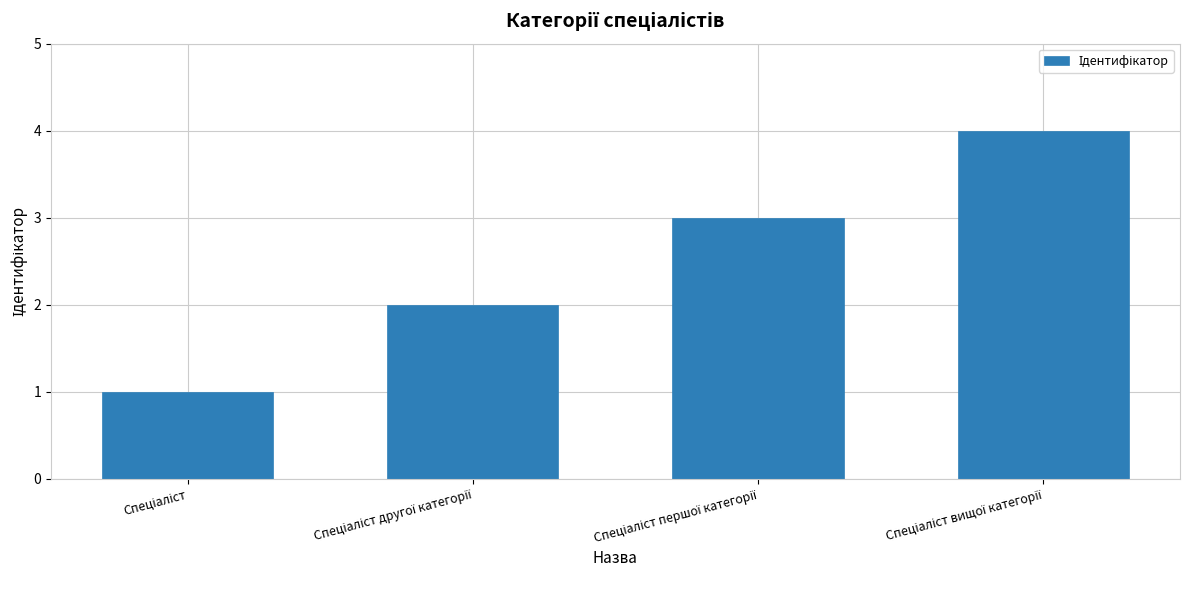

What is the sum of all values?

10